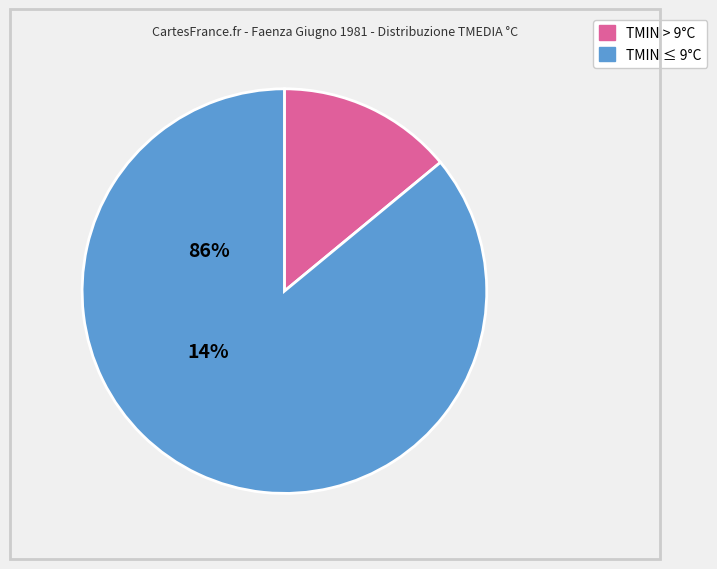

Is there any slice that represents more than half of the pie?

Yes